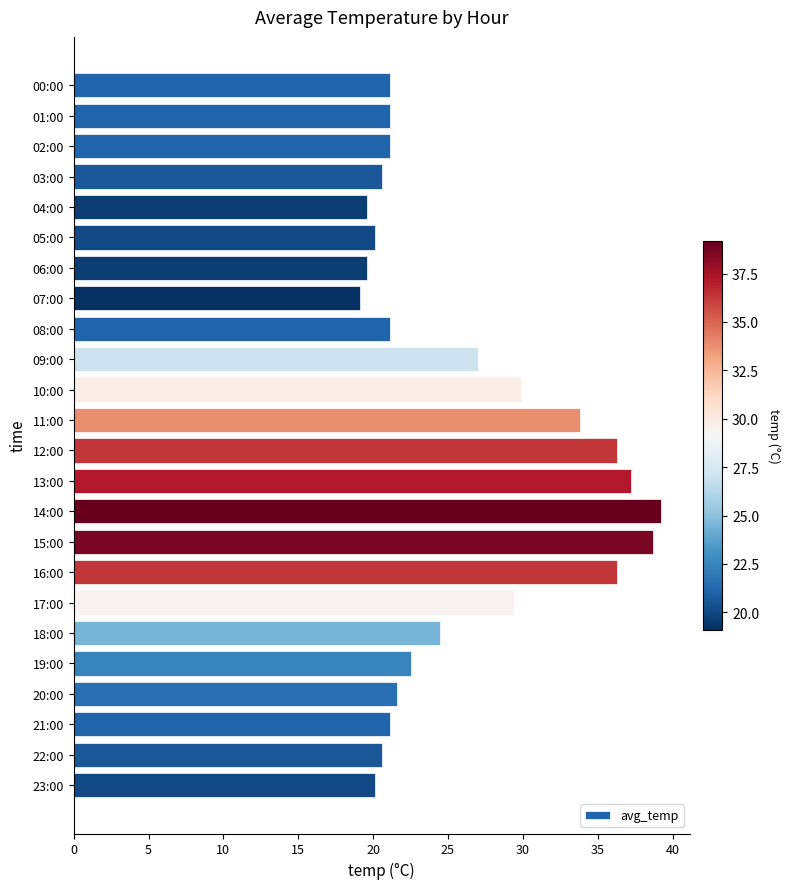

Which has a higher value, 13:00 or 07:00?

13:00